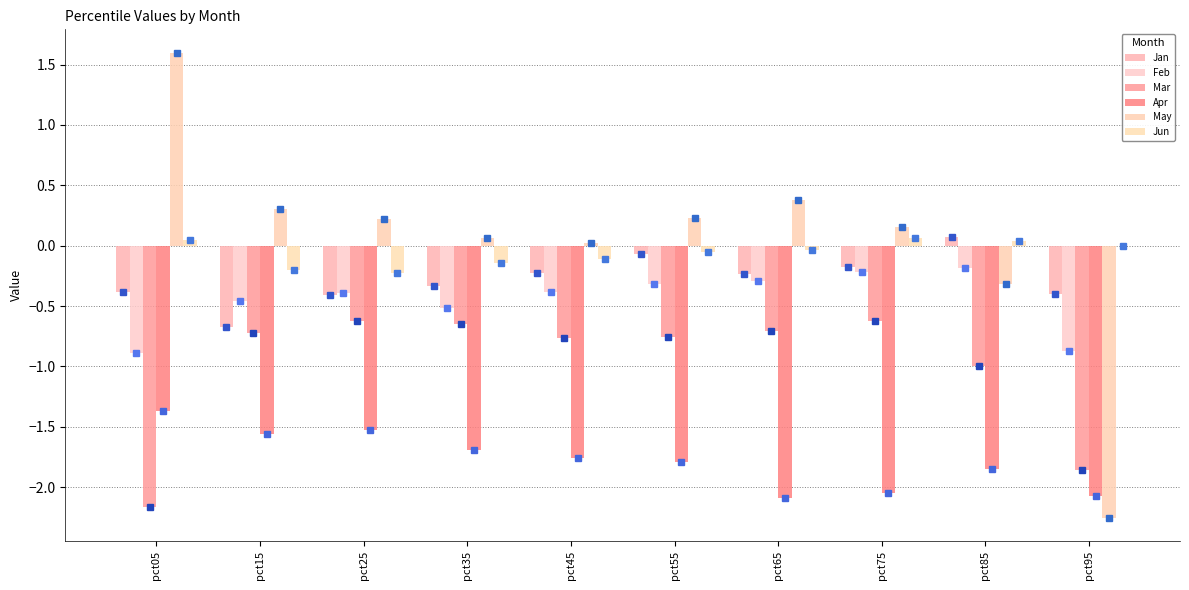

At which label does Jan reach its peak?

pct85